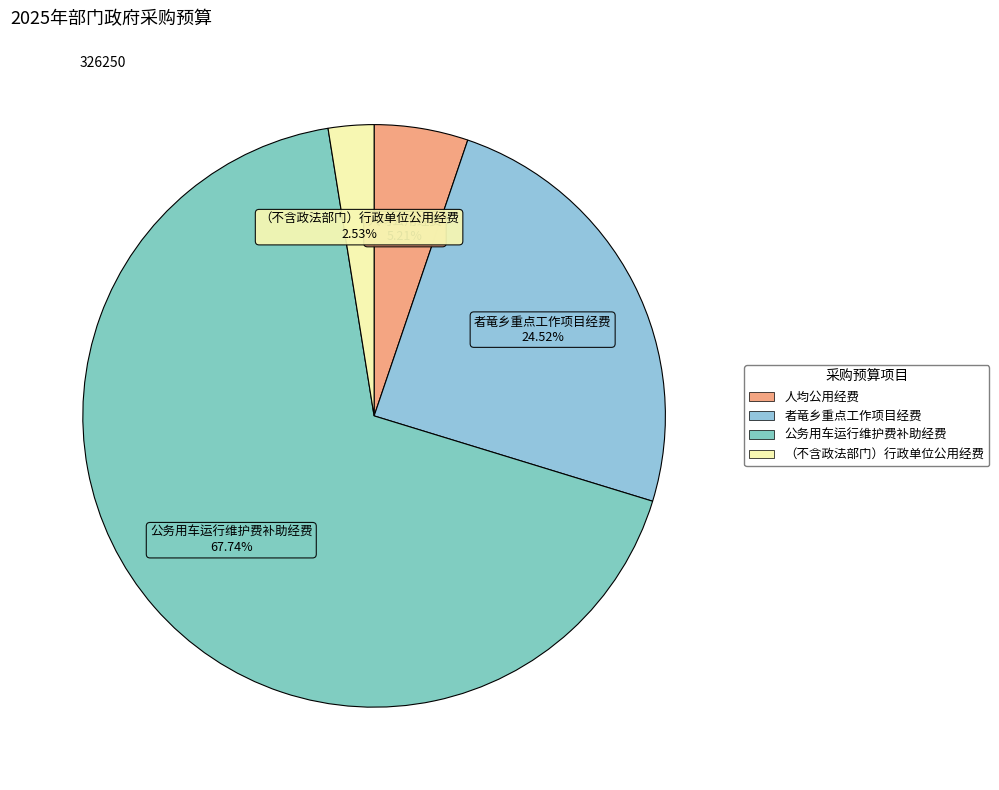

True or false: 者竜乡重点工作项目经费 accounts for 25% of the total.

True